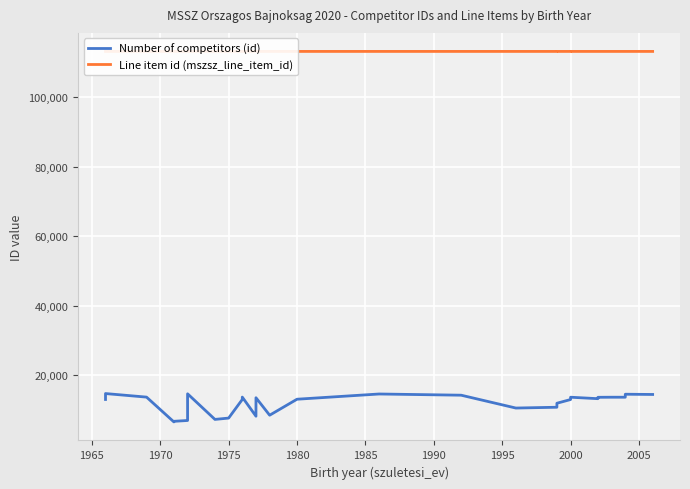

True or false: Line item id (mszsz_line_item_id) has more than 1 interior local peaks.

True